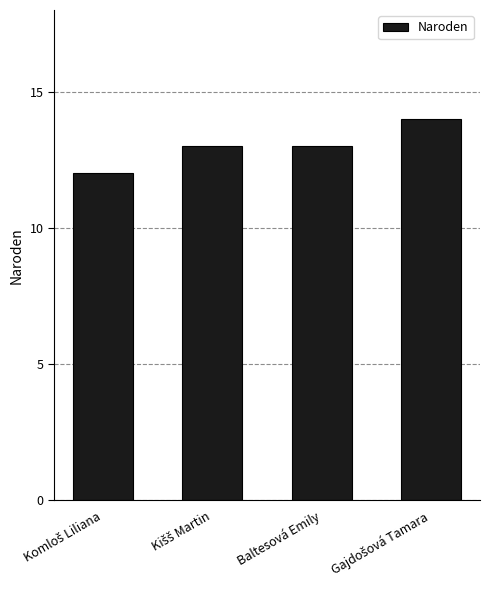

The chart shows a value of 18 at Baltesová Emily. True or false?

False